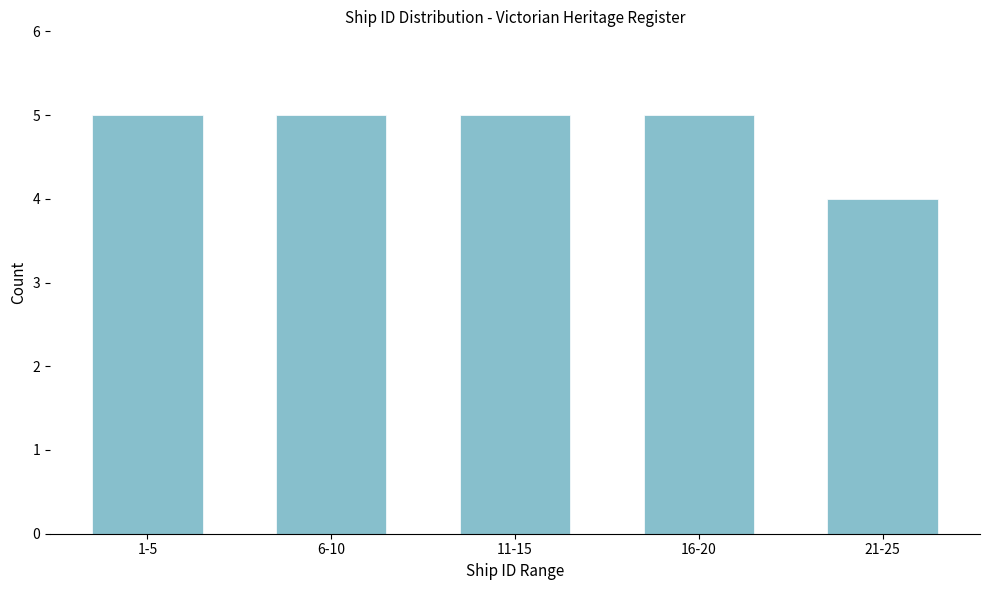

Reading left to right, list all the values displayed in this chart.

5	5	5	5	4